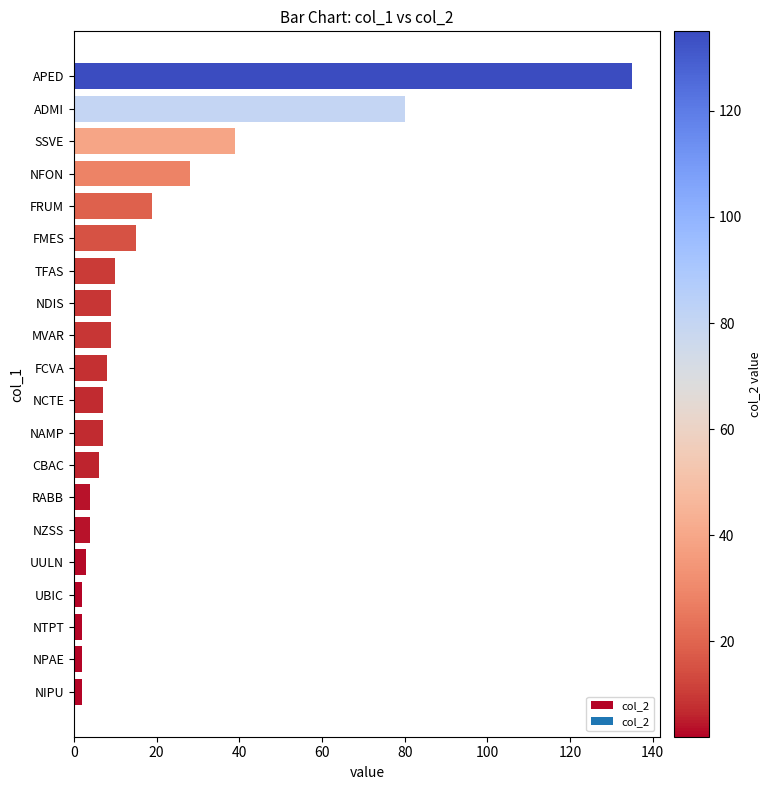

Which label corresponds to the largest value in the chart?

APED